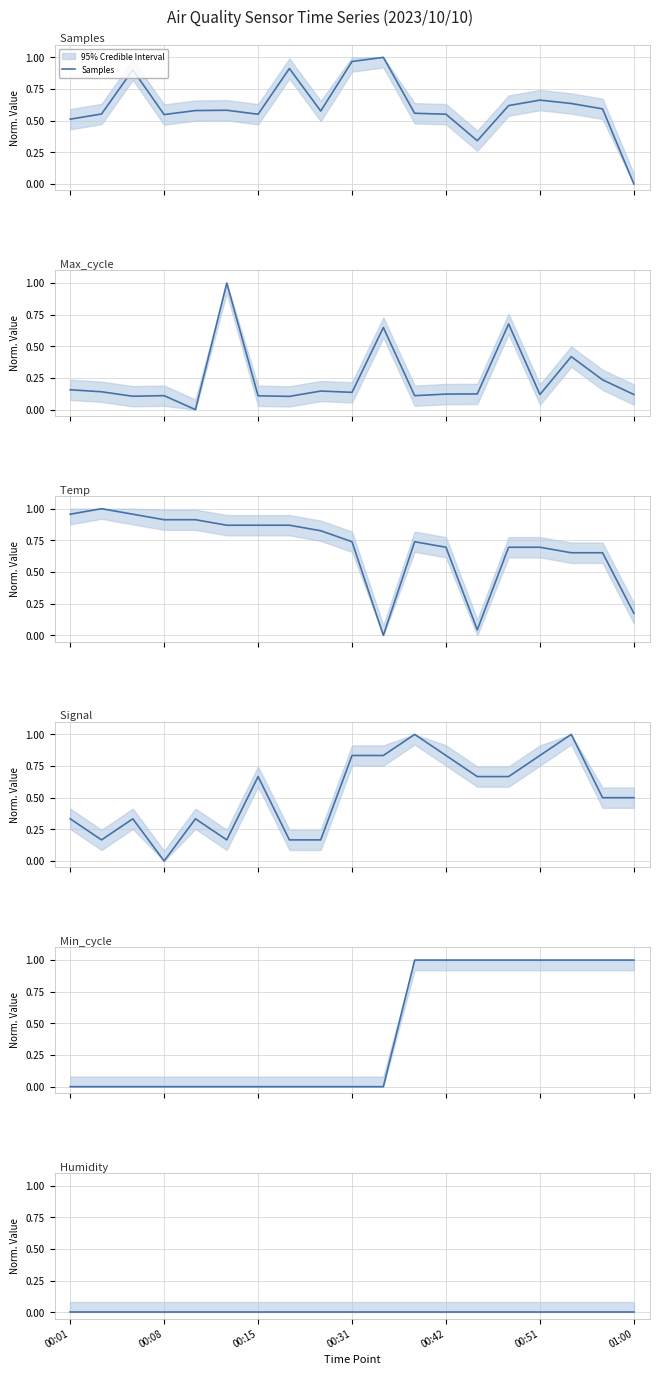

In Signal, how many points are higher than both neighbors (excluding endpoints)?

5